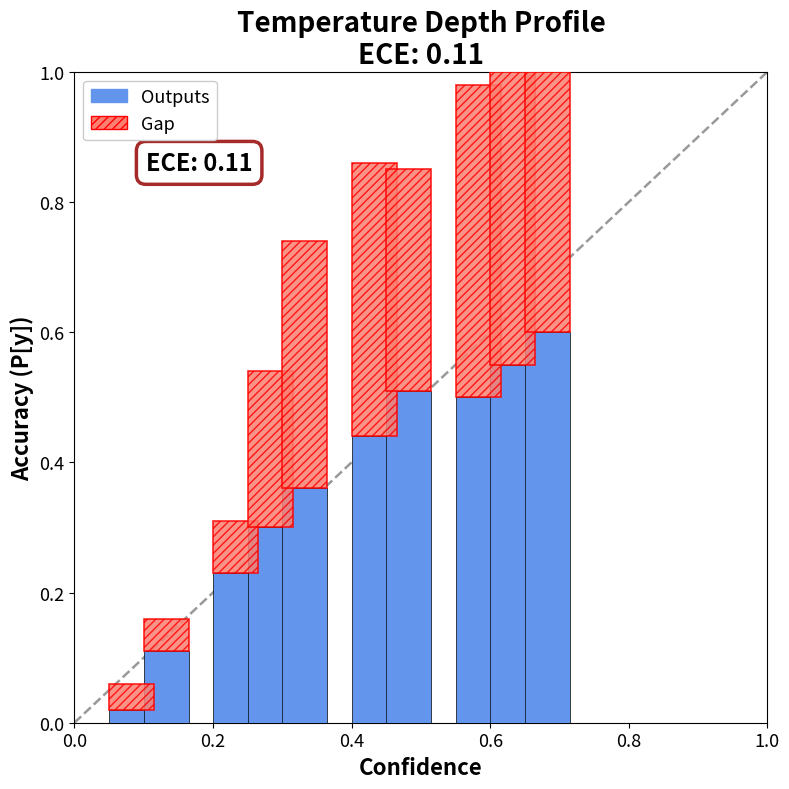

What is the sum of all Outputs values?

3.6